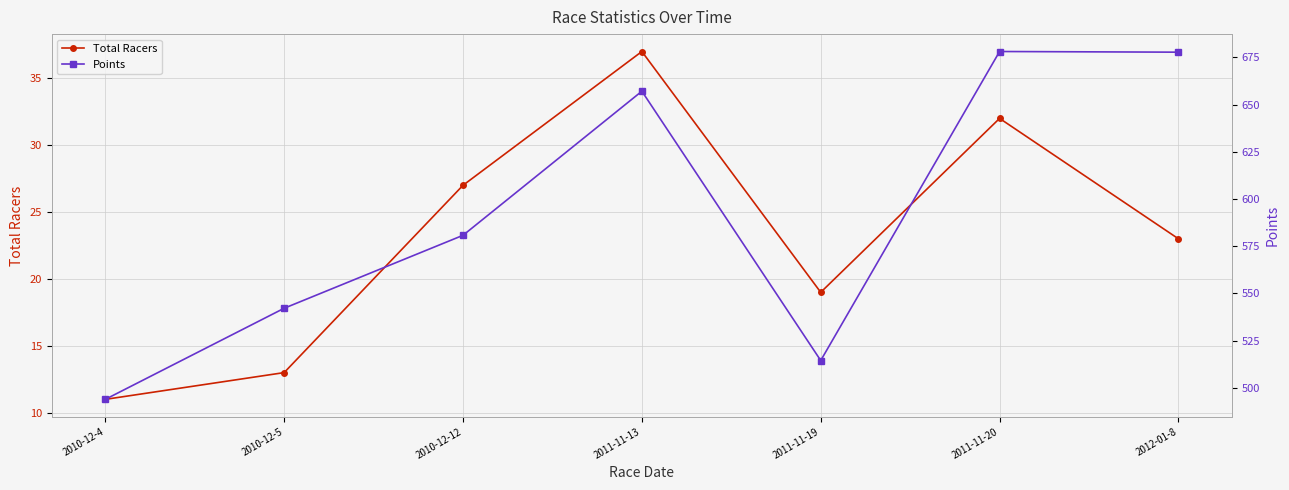

What is the difference between the second highest and second lowest values in the Total Racers series?

19